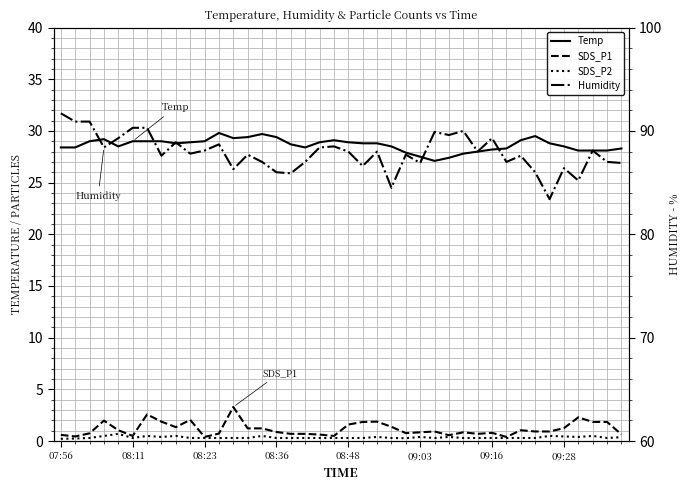

Is the value of Temp at 09:16 greater than the value of Humidity at 07:56?

No